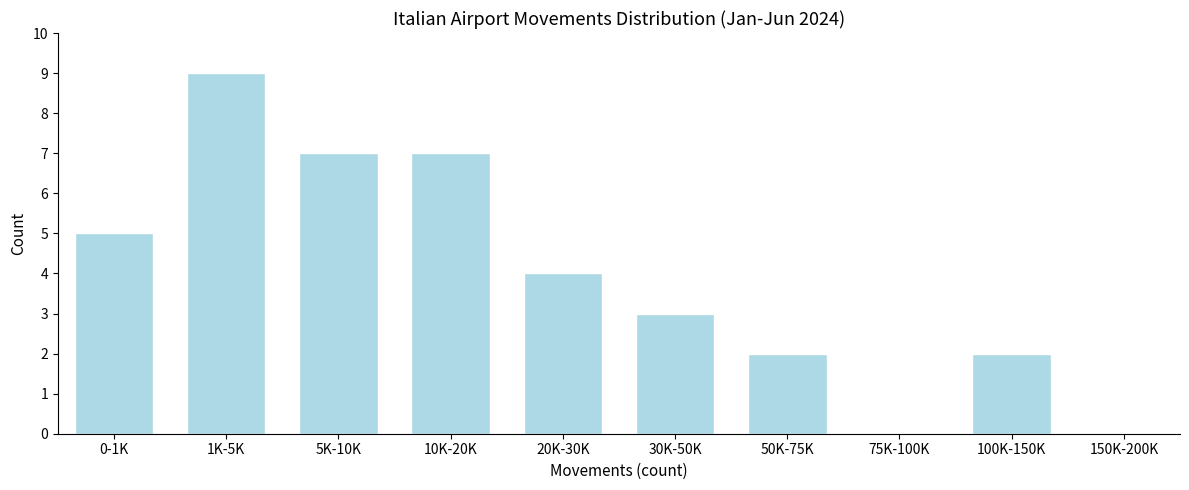

Reading left to right, list all the values displayed in this chart.

0-1K=5	1K-5K=9	5K-10K=7	10K-20K=7	20K-30K=4	30K-50K=3	50K-75K=2	75K-100K=0	100K-150K=2	150K-200K=0